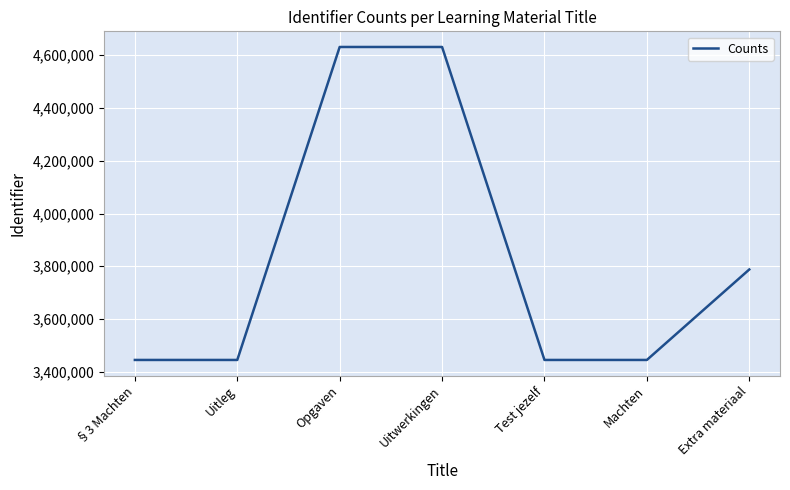

What is the change in value from Opgaven to Extra materiaal?

-843705